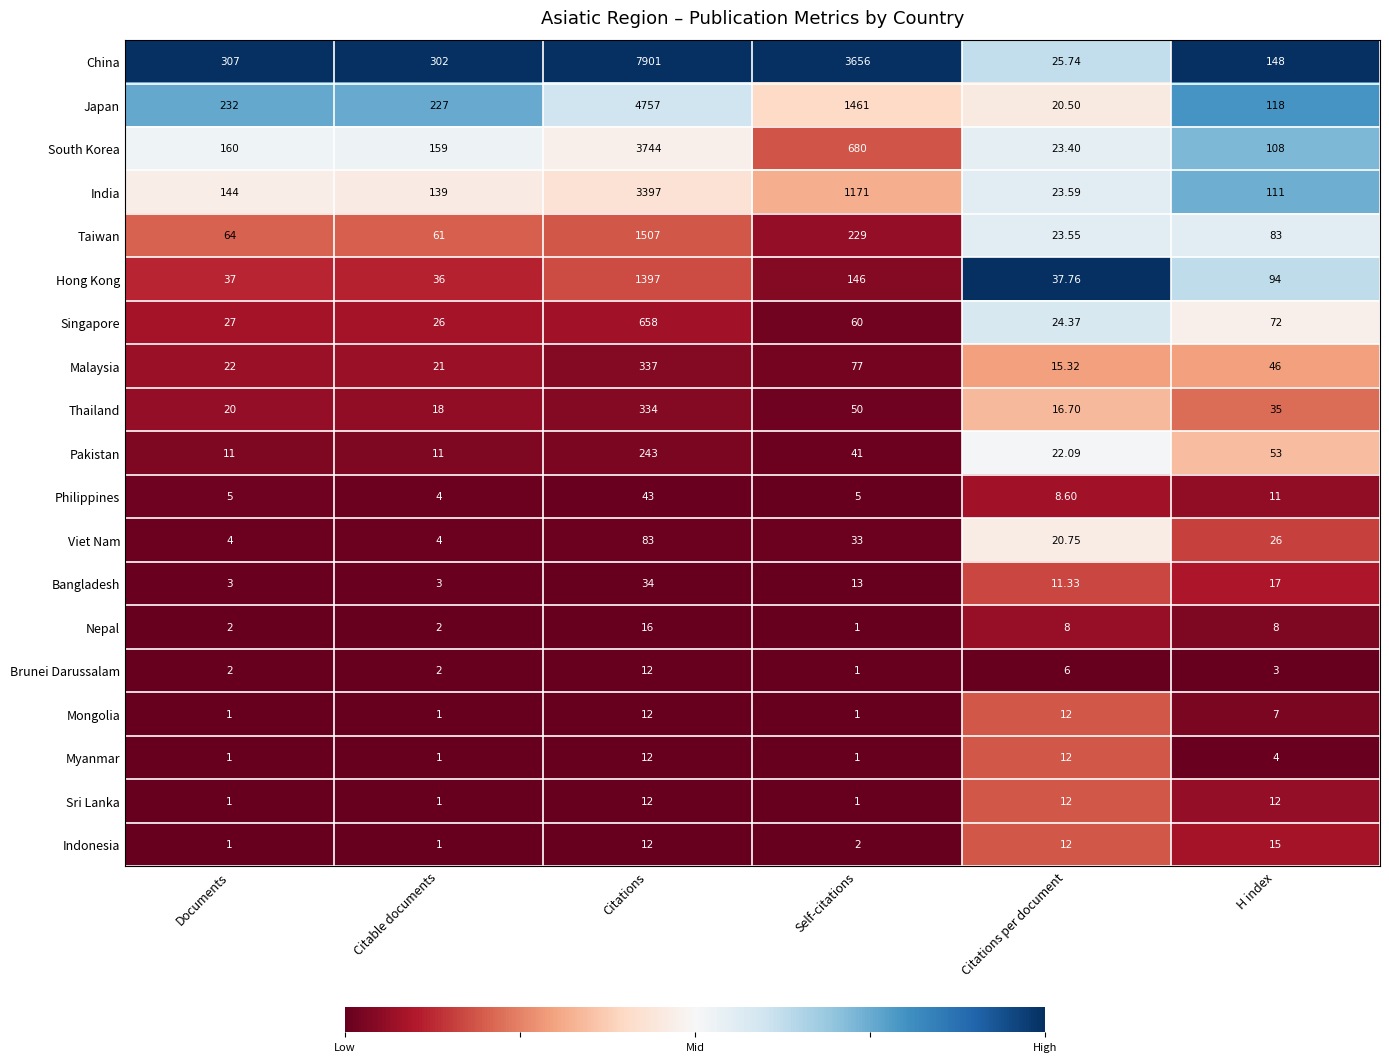

At which label does Myanmar first exceed 4?

Citations